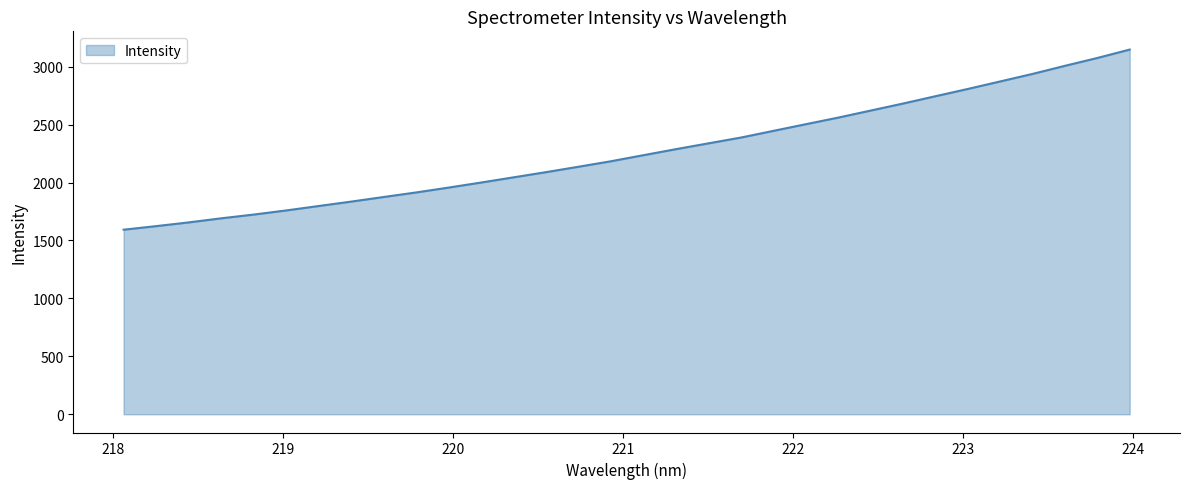

What is the difference between the maximum and minimum values?

1554.4